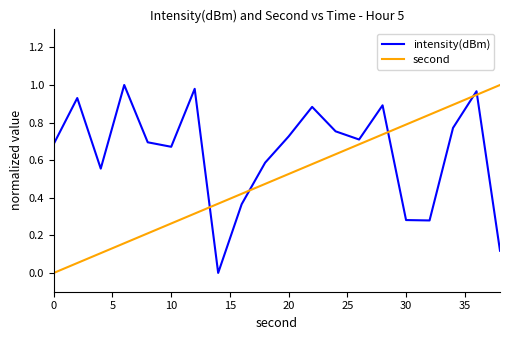

Which series has the largest total across all categories?

intensity(dBm)